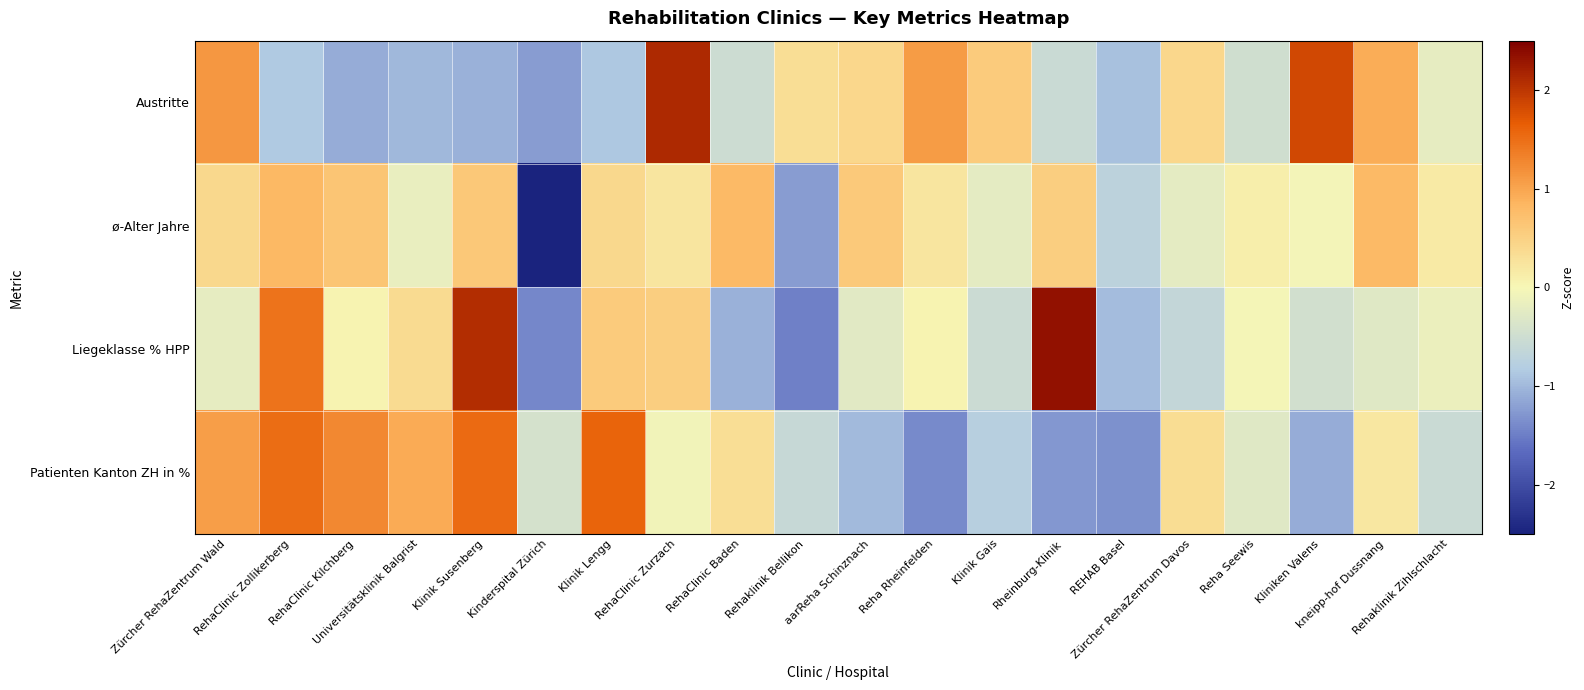

Reading left to right, list all the values displayed in this chart.

Austritte: Zürcher RehaZentrum Wald=1.1	RehaClinic Zollikerberg=-0.8	RehaClinic Kilchberg=-1.1	Universitätsklinik Balgrist=-1.0	Klinik Susenberg=-1.1	Kinderspital Zürich=-1.2	Klinik Lengg=-0.9	RehaClinic Zurzach=2.1	RehaClinic Baden=-0.5	Rehaklinik Bellikon=0.3	aarReha Schinznach=0.4	Reha Rheinfelden=1.1	Klinik Gais=0.6	Rheinburg-Klinik=-0.6	REHAB Basel=-0.9	Zürcher RehaZentrum Davos=0.4	Reha Seewis=-0.5	Kliniken Valens=1.8	kneipp-hof Dussnang=0.9	Rehaklinik Zihlschlacht=-0.2
ø-Alter Jahre: Zürcher RehaZentrum Wald=0.4	RehaClinic Zollikerberg=0.8	RehaClinic Kilchberg=0.6	Universitätsklinik Balgrist=-0.2	Klinik Susenberg=0.6	Kinderspital Zürich=-3.7	Klinik Lengg=0.4	RehaClinic Zurzach=0.2	RehaClinic Baden=0.8	Rehaklinik Bellikon=-1.2	aarReha Schinznach=0.6	Reha Rheinfelden=0.2	Klinik Gais=-0.2	Rheinburg-Klinik=0.5	REHAB Basel=-0.7	Zürcher RehaZentrum Davos=-0.2	Reha Seewis=0.1	Kliniken Valens=-0.1	kneipp-hof Dussnang=0.8	Rehaklinik Zihlschlacht=0.2
Liegeklasse % HPP: Zürcher RehaZentrum Wald=-0.2	RehaClinic Zollikerberg=1.5	RehaClinic Kilchberg=0.1	Universitätsklinik Balgrist=0.4	Klinik Susenberg=2.1	Kinderspital Zürich=-1.4	Klinik Lengg=0.6	RehaClinic Zurzach=0.5	RehaClinic Baden=-1.1	Rehaklinik Bellikon=-1.5	aarReha Schinznach=-0.3	Reha Rheinfelden=0.1	Klinik Gais=-0.5	Rheinburg-Klinik=2.3	REHAB Basel=-1.0	Zürcher RehaZentrum Davos=-0.6	Reha Seewis=-0.0	Kliniken Valens=-0.5	kneipp-hof Dussnang=-0.3	Rehaklinik Zihlschlacht=-0.2
Patienten Kanton ZH in %: Zürcher RehaZentrum Wald=1.1	RehaClinic Zollikerberg=1.5	RehaClinic Kilchberg=1.3	Universitätsklinik Balgrist=0.9	Klinik Susenberg=1.5	Kinderspital Zürich=-0.4	Klinik Lengg=1.6	RehaClinic Zurzach=-0.1	RehaClinic Baden=0.3	Rehaklinik Bellikon=-0.6	aarReha Schinznach=-1.0	Reha Rheinfelden=-1.4	Klinik Gais=-0.8	Rheinburg-Klinik=-1.3	REHAB Basel=-1.3	Zürcher RehaZentrum Davos=0.3	Reha Seewis=-0.3	Kliniken Valens=-1.1	kneipp-hof Dussnang=0.2	Rehaklinik Zihlschlacht=-0.5